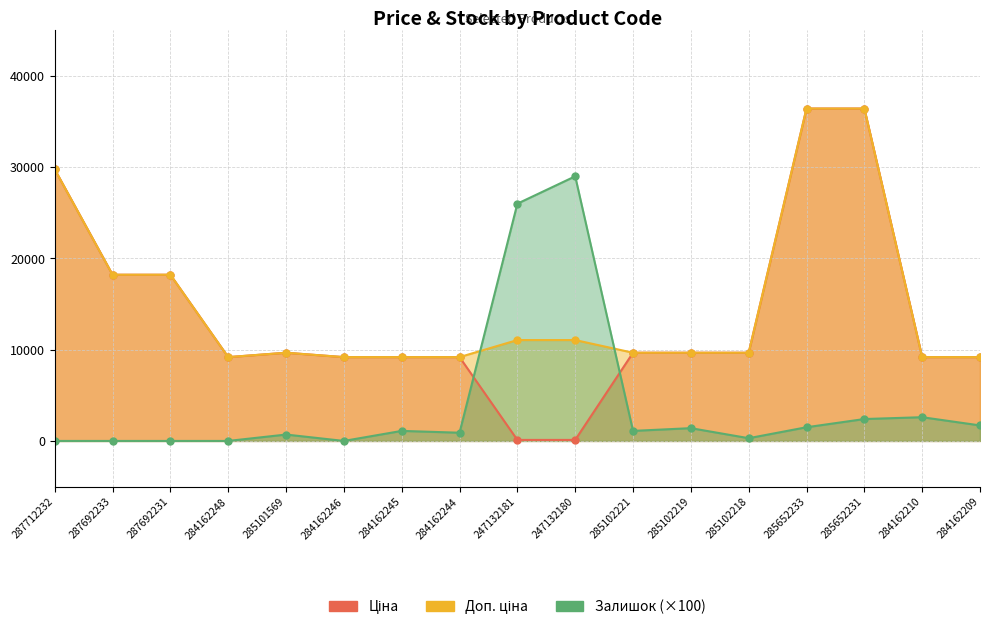

Reading left to right, extract all data points from this chart.

Ціна: 29761.5	18212.0	18212.0	9185.1	9664.7	9185.1	9185.1	9185.1	110.5	110.5	9664.7	9664.7	9664.7	36424.0	36424.0	9185.1	9185.1
Доп. ціна: 29761.5	18212.0	18212.0	9185.1	9664.7	9185.1	9185.1	9185.1	11055.0	11055.0	9664.7	9664.7	9664.7	36424.0	36424.0	9185.1	9185.1
Залишок: 0.0	0.0	0.0	0.0	700.0	0.0	1100.0	900.0	26000.0	29000.0	1100.0	1400.0	300.0	1500.0	2400.0	2600.0	1700.0